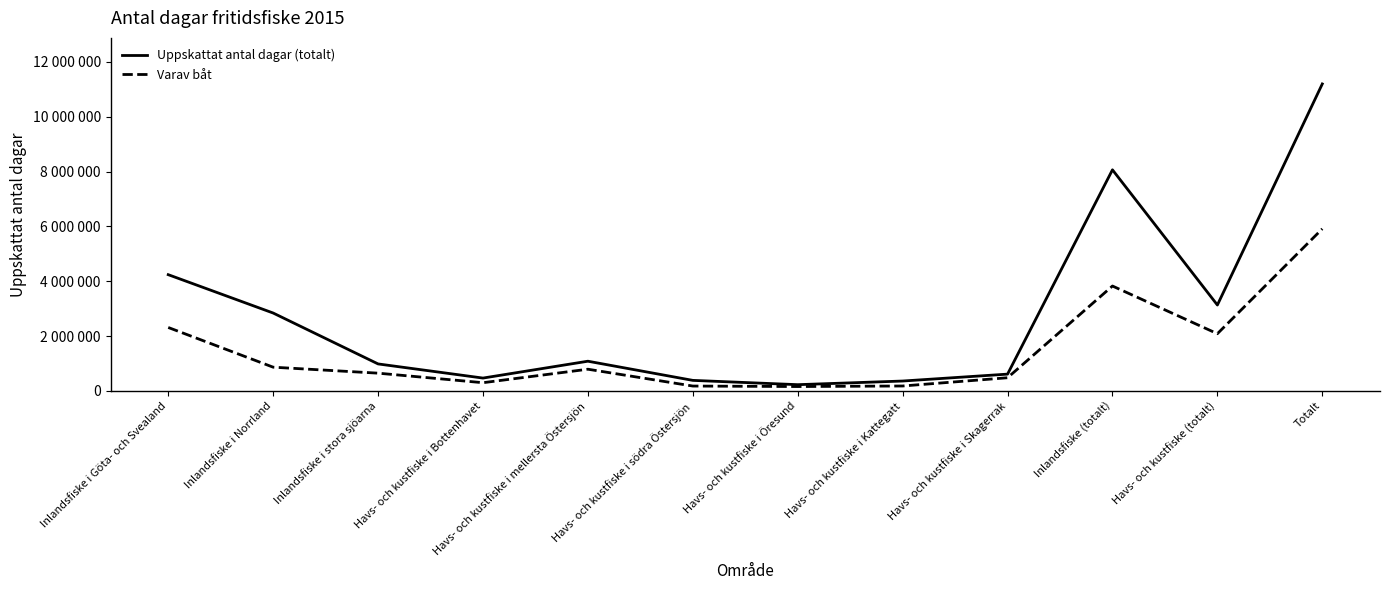

At which label is Uppskattat antal dagar (totalt) closest to 5712500?

Inlandsfiske i Göta- och Svealand